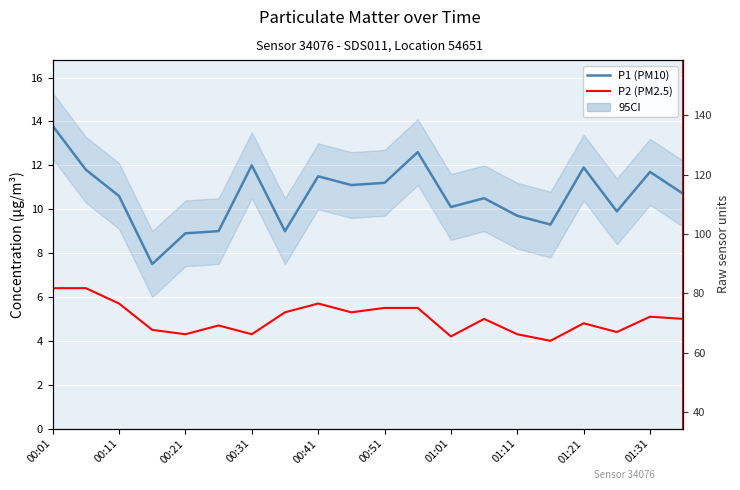

Is it true that P2 (PM2.5) equals 2.5 at 01:31?

False